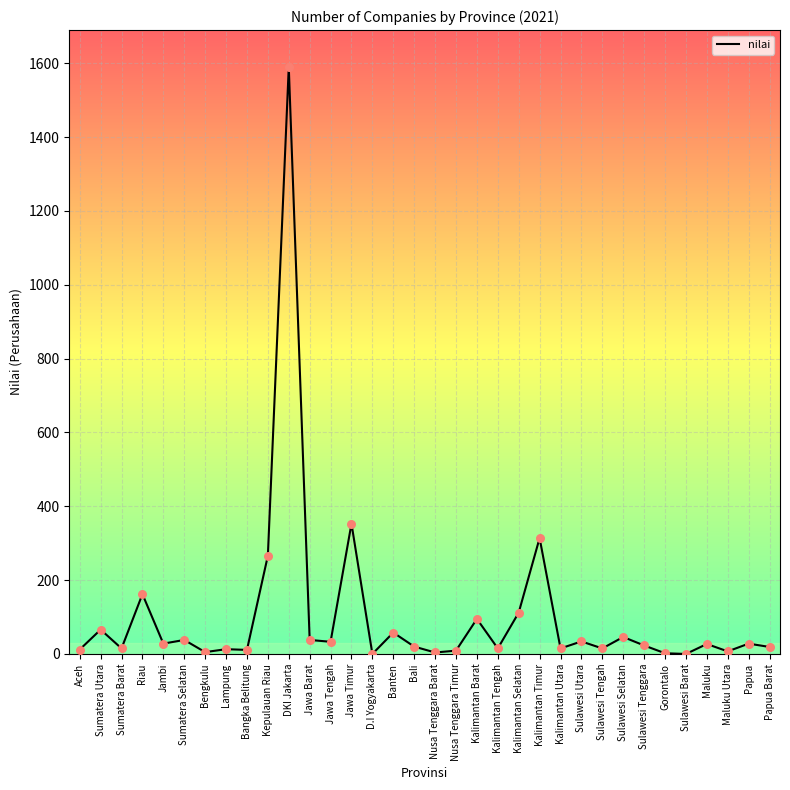

What is the ratio of the value at Kepulauan Riau to the value at Sumatera Selatan?

7.0